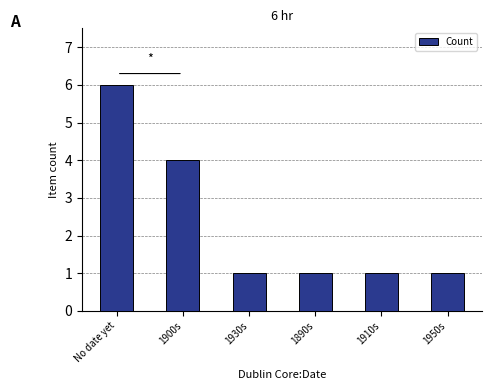

What is the label of the 3rd bar from the left?

1930s